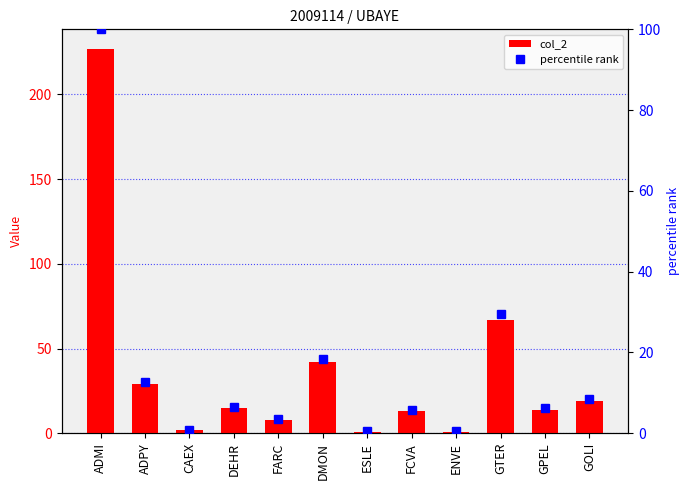

Which series has the largest range (max minus min)?

col_2